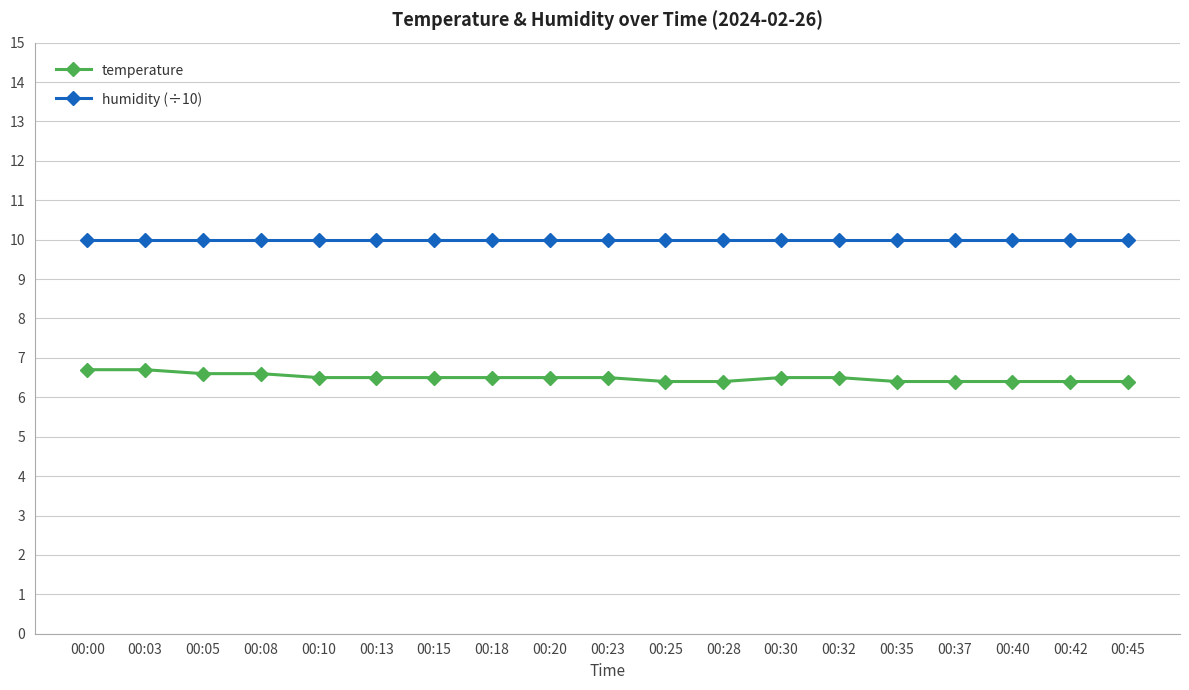

Reading left to right, extract all data points from this chart.

temperature: 00:00=6.7	00:03=6.7	00:05=6.6	00:08=6.6	00:10=6.5	00:13=6.5	00:15=6.5	00:18=6.5	00:20=6.5	00:23=6.5	00:25=6.4	00:28=6.4	00:30=6.5	00:32=6.5	00:35=6.4	00:37=6.4	00:40=6.4	00:42=6.4	00:45=6.4
humidity (÷10): 00:00=10.0	00:03=10.0	00:05=10.0	00:08=10.0	00:10=10.0	00:13=10.0	00:15=10.0	00:18=10.0	00:20=10.0	00:23=10.0	00:25=10.0	00:28=10.0	00:30=10.0	00:32=10.0	00:35=10.0	00:37=10.0	00:40=10.0	00:42=10.0	00:45=10.0